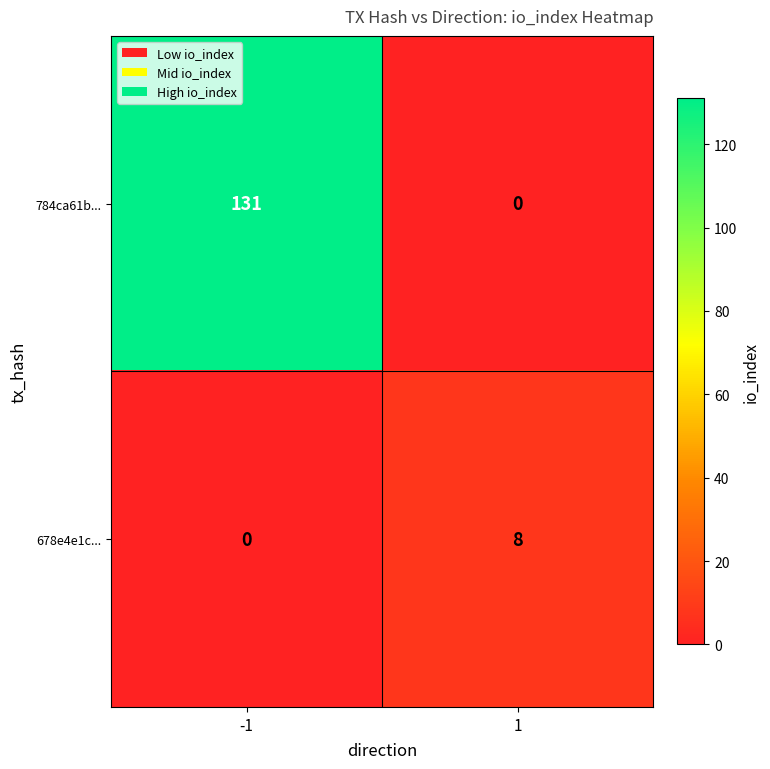

At how many categories does at least one series exceed 48?

1